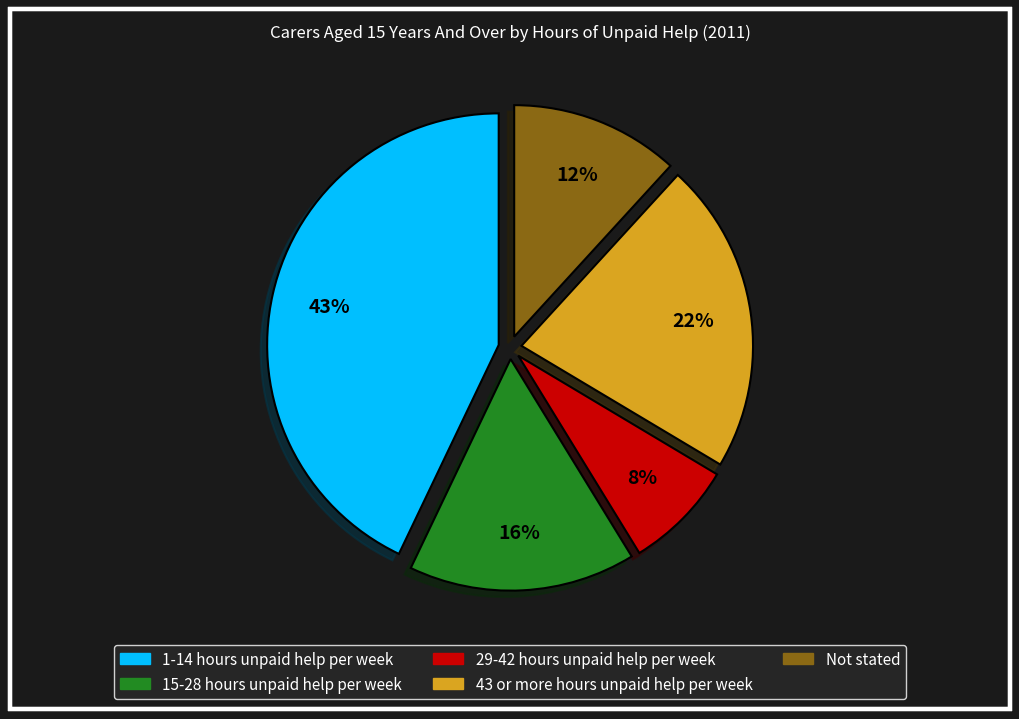

Does any single category account for the majority?

No